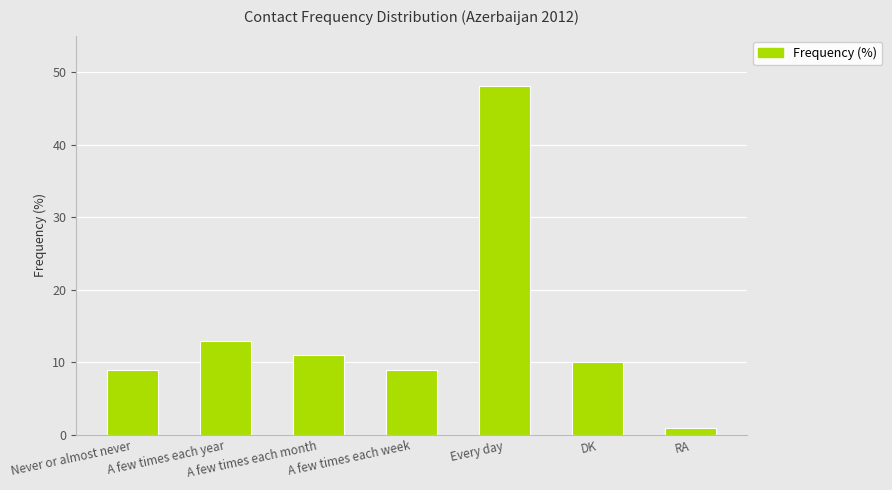

Reading left to right, list all the values displayed in this chart.

Never or almost never=9	A few times each year=13	A few times each month=11	A few times each week=9	Every day=48	DK=10	RA=1